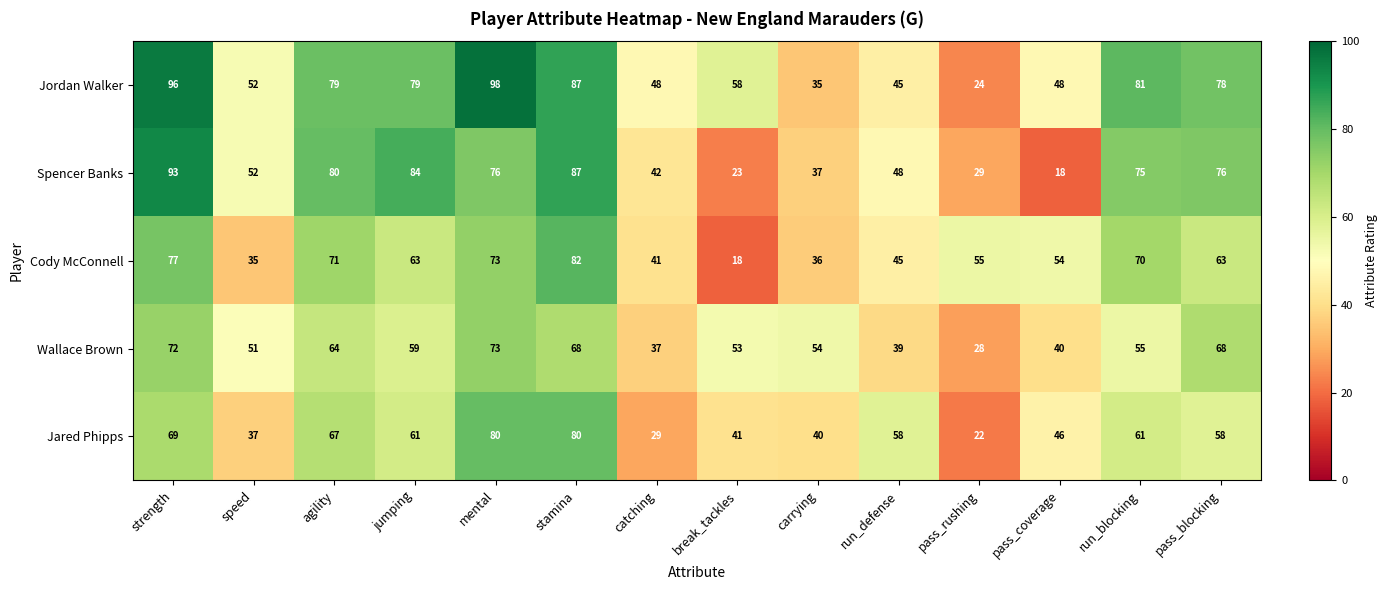

At how many categories does at least one series exceed 83?

4